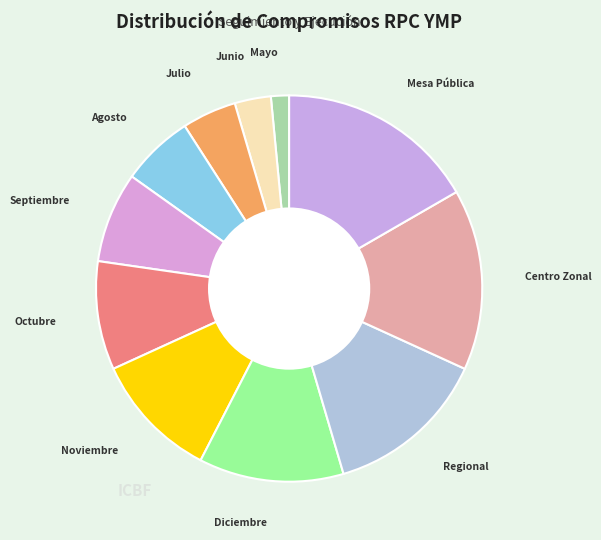

Rank the categories by value from lowest to highest.

Mayo, Junio, Julio, Agosto, Septiembre, Octubre, Noviembre, Diciembre, Regional, Centro Zonal, Mesa Pública